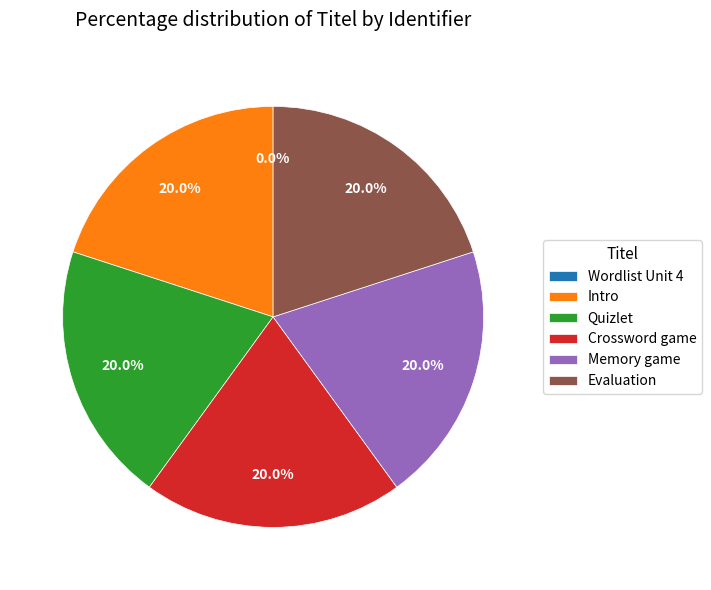

To the nearest percent, what portion does Memory game represent?

20%